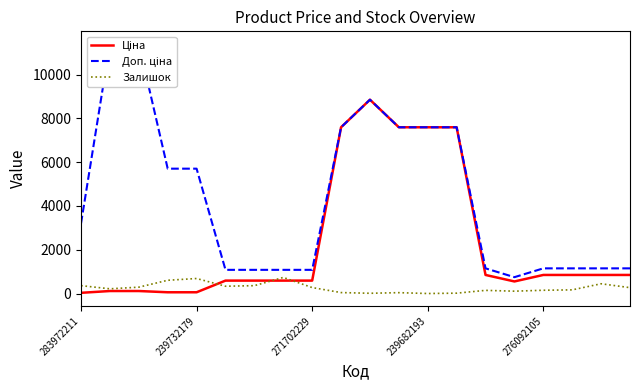

Reading left to right, list all the values displayed in this chart.

Ціна: 32.0	114.1	114.1	57.0	57.0	589.9	589.9	589.9	589.9	7596.5	8856.7	7596.5	7596.5	7596.5	848.4	551.5	848.4	848.4	848.4	848.4
Доп. ціна: 3205.0	11410.0	11410.0	5705.0	5705.0	1081.7	1081.7	1081.7	1081.7	7596.5	8856.7	7596.5	7596.5	7596.5	1149.7	747.0	1149.7	1149.7	1149.7	1149.7
Залишок: 360.0	215.0	290.0	605.0	686.0	333.0	359.0	735.0	272.0	43.0	11.0	39.0	0.0	16.0	144.0	107.0	149.0	167.0	446.0	268.0